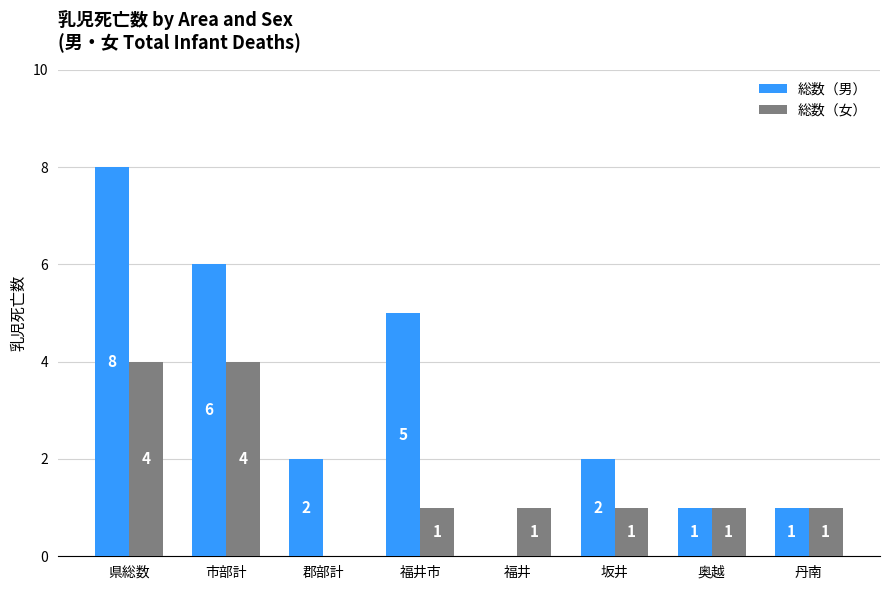

Which category has the highest value in the 総数（男） series?

県総数